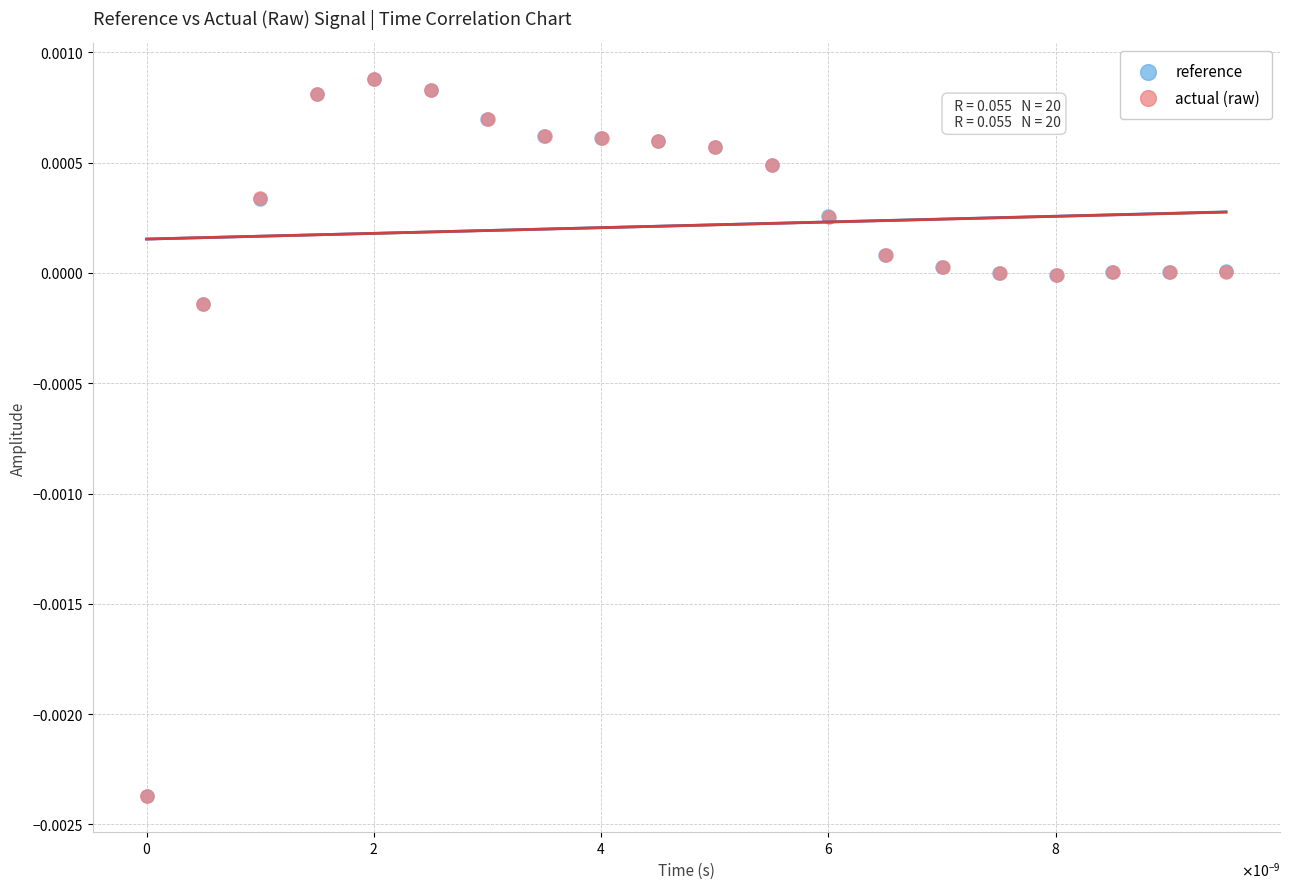

What are all the series names shown in the legend?

reference, actual (raw)